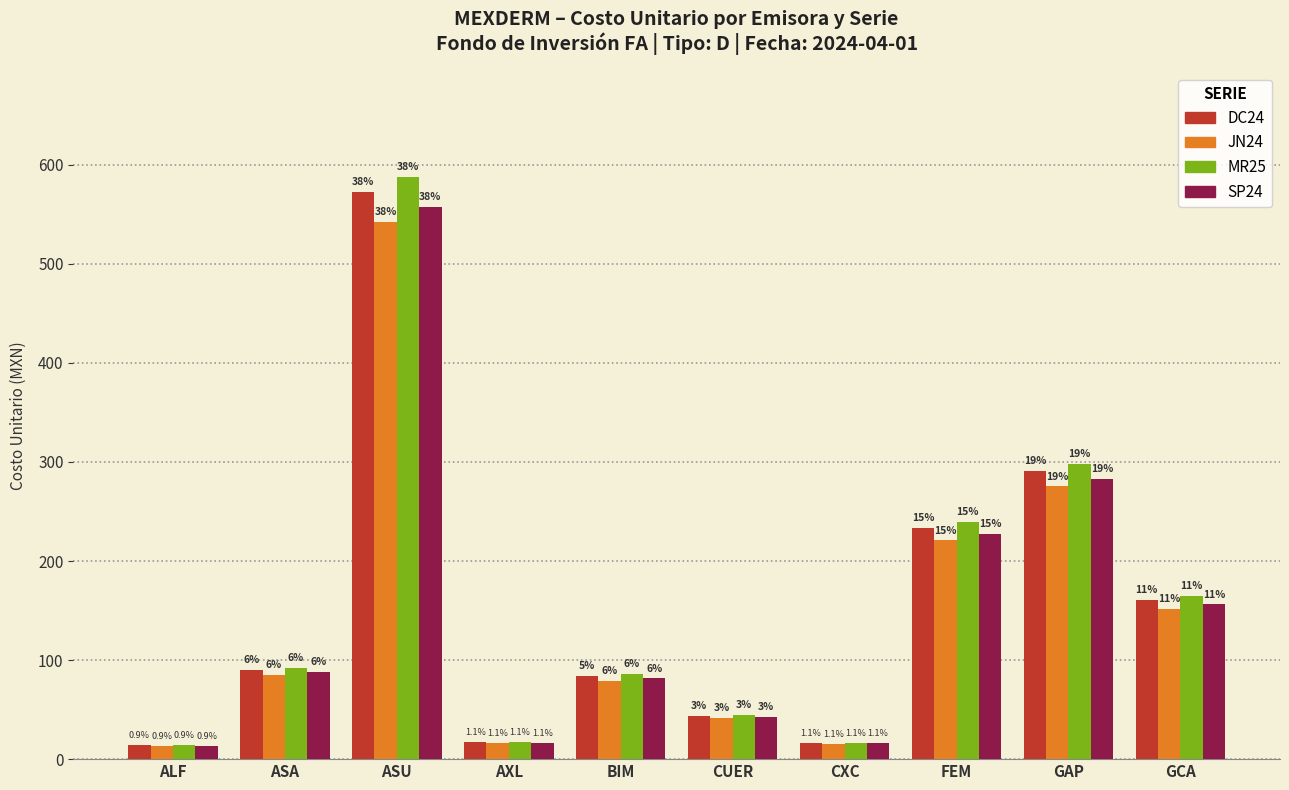

Does the chart contain stacked bars?

No